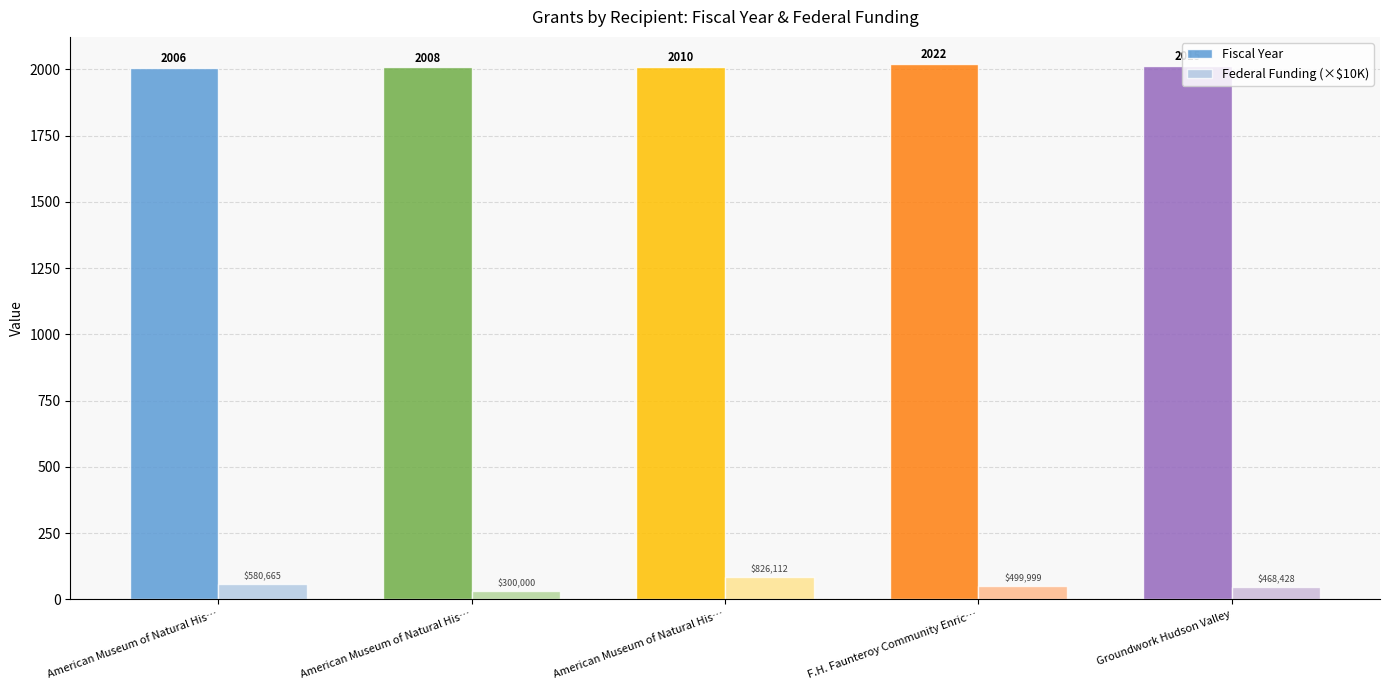

Reading left to right, transcribe all the data shown in this chart.

Fiscal Year: American Museum of Natural His…=2006.0	American Museum of Natural His…=2008.0	American Museum of Natural His…=2010.0	F.H. Faunteroy Community Enric…=2022.0	Groundwork Hudson Valley=2015.0
Federal Funding (×$10K): American Museum of Natural His…=58.1	American Museum of Natural His…=30.0	American Museum of Natural His…=82.6	F.H. Faunteroy Community Enric…=50.0	Groundwork Hudson Valley=46.8